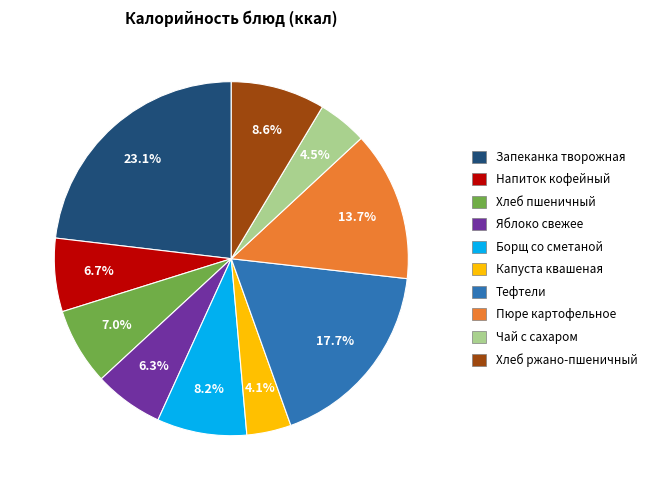

Is there any slice that represents more than half of the pie?

No